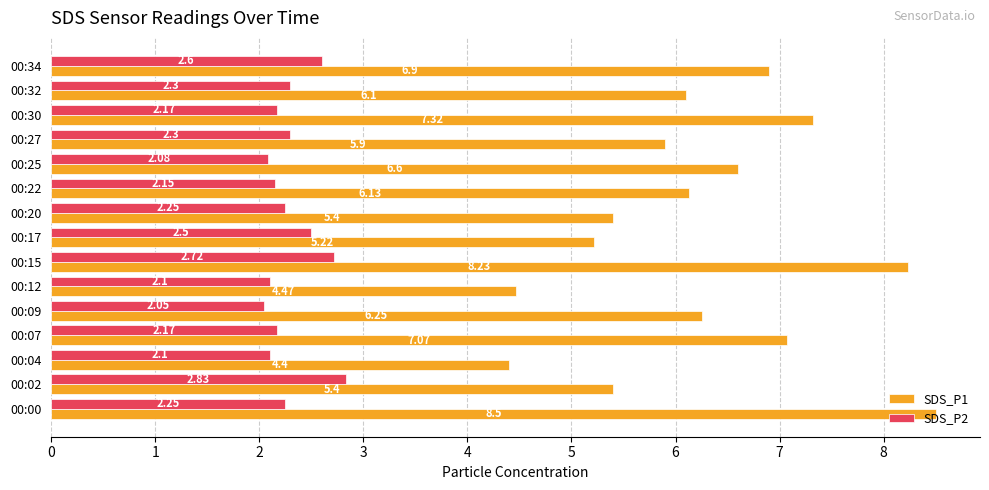

What is the total value across all series at 00:30?

9.5